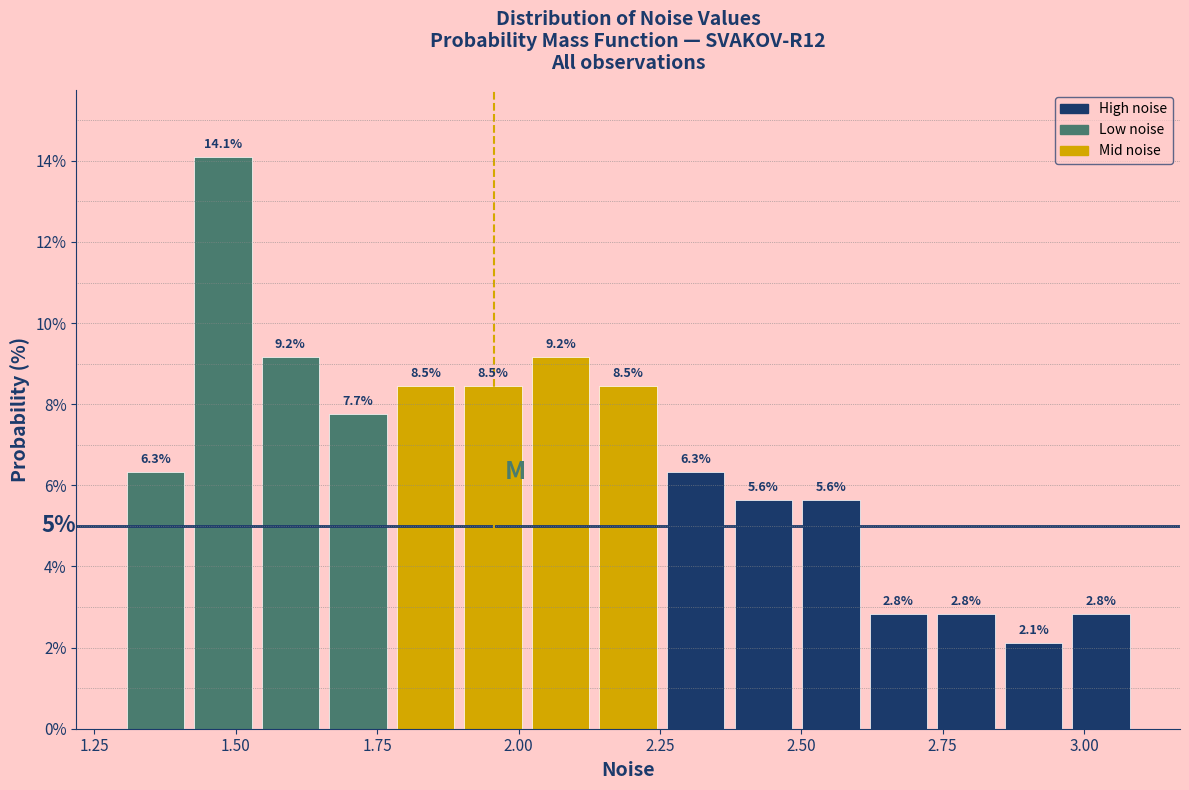

Around what value on the x-axis is the tallest bar? Give the approximate position of its centre, as read against the axis.

1.50